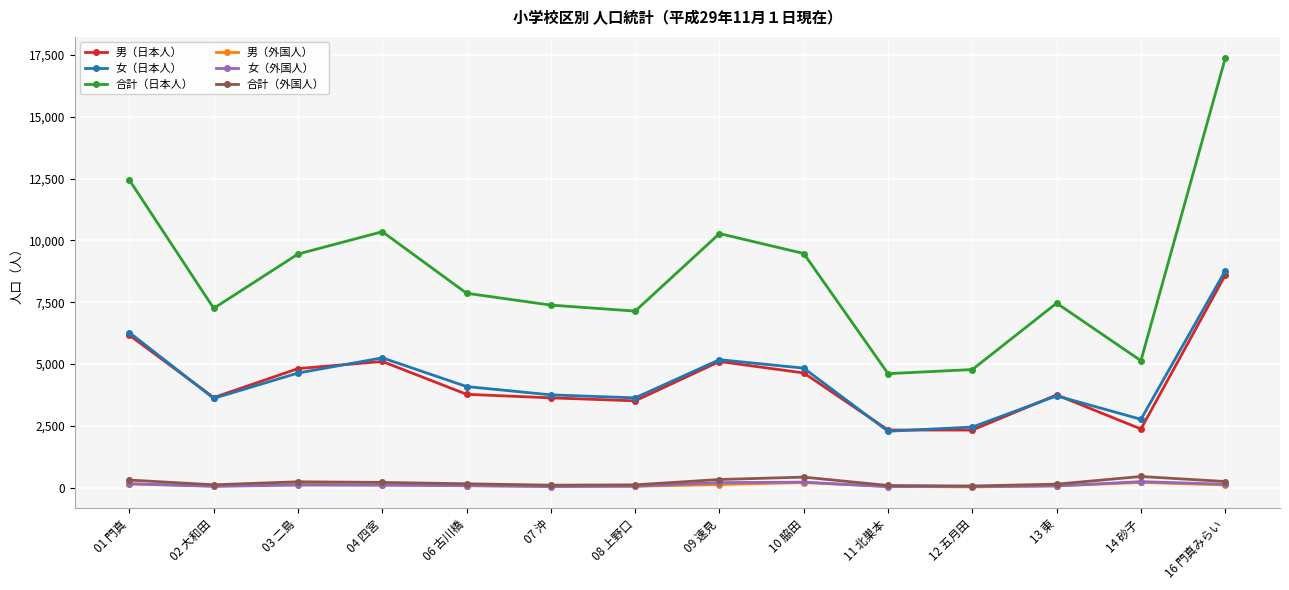

The value of 合計（日本人） at 16 門真みらい is 17363. True or false?

True